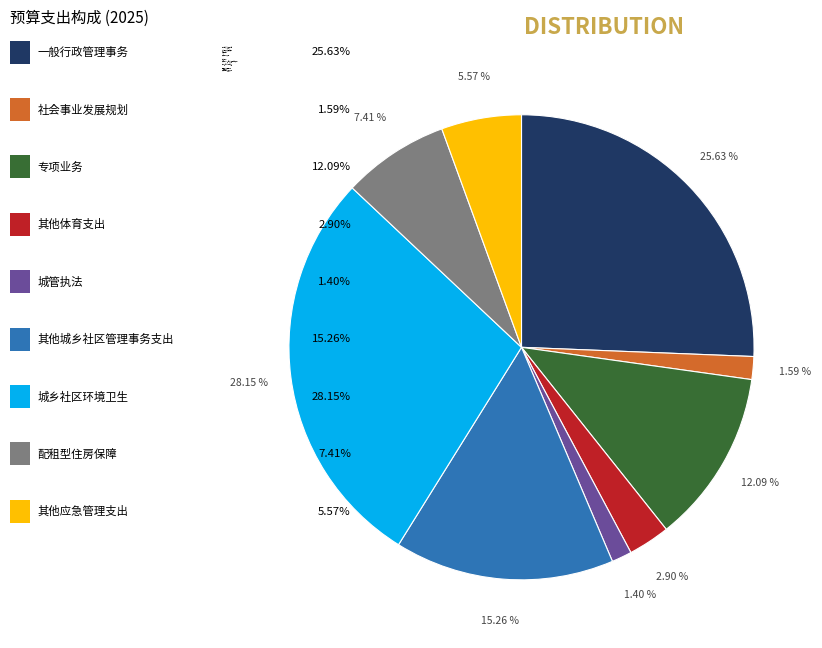

To the nearest percent, what is the combined percentage of 社会事业发展规划 and 专项业务?

14%